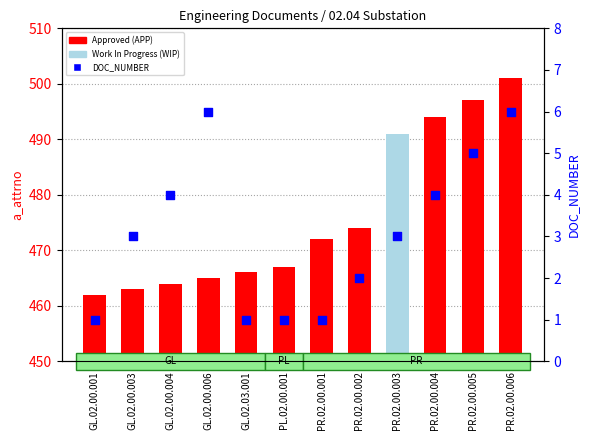

Which series has the largest Y range (max minus min)?

a_attrno (APP=red, WIP=lightblue)